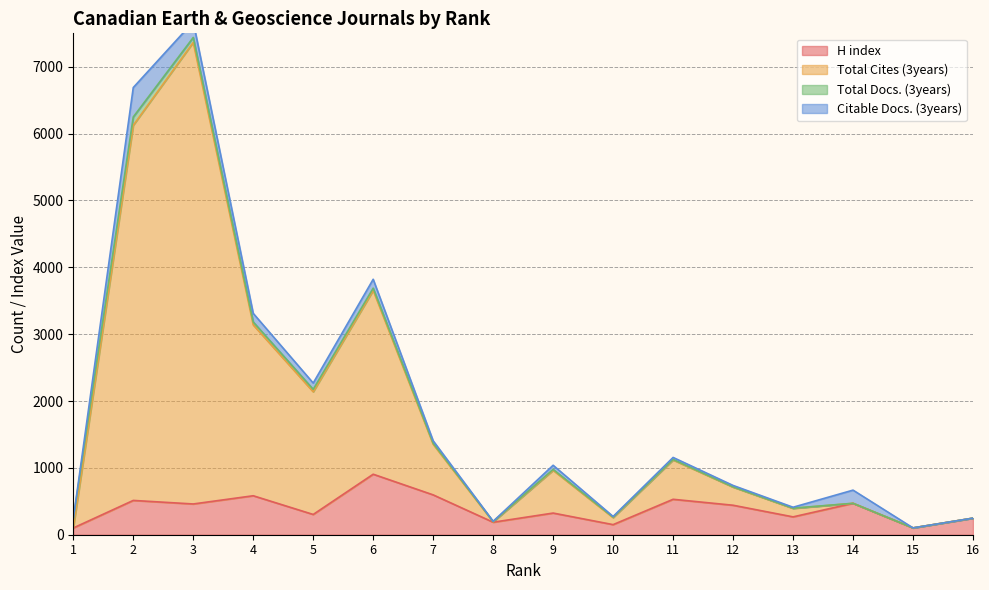

True or false: H index and Total Cites (3years) cross at least once.

False